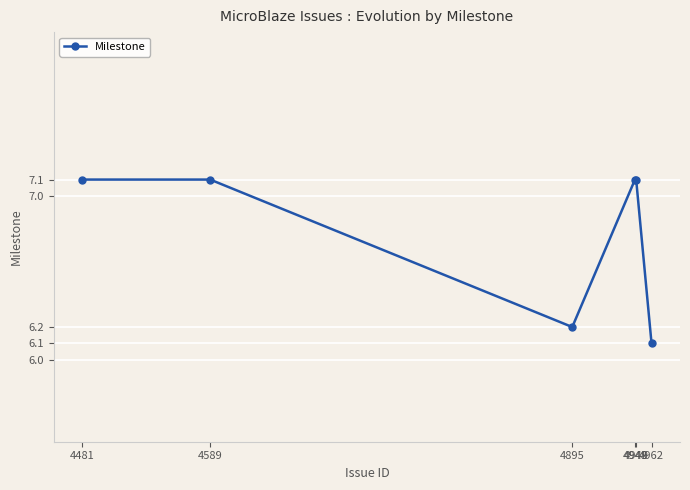

What is the value of the 6th point from the left?

6.1